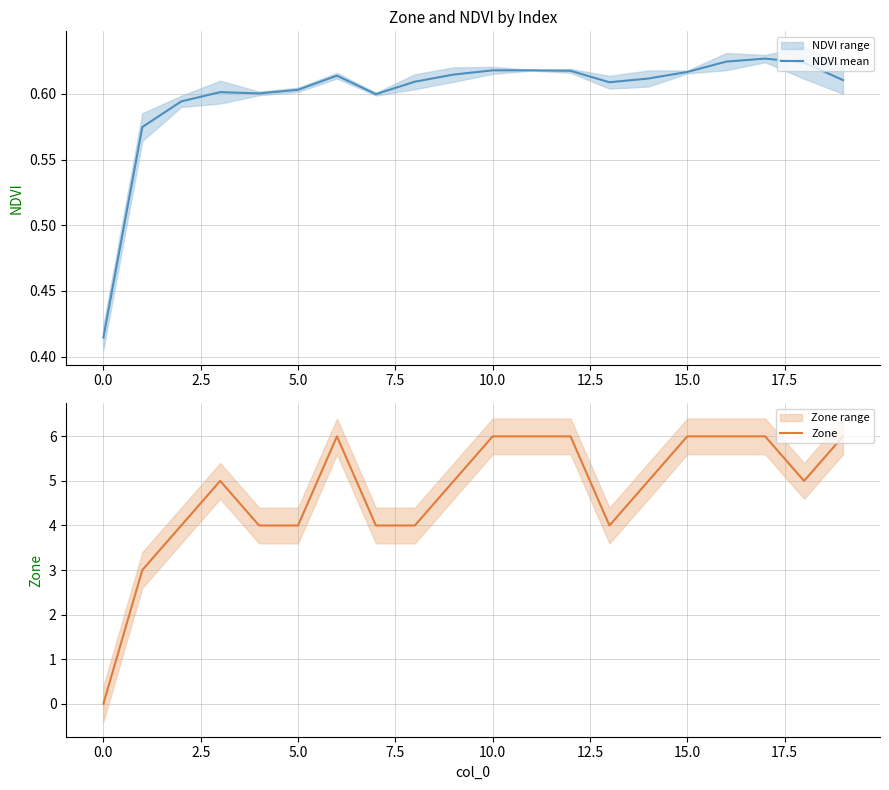

What is the value of the Zone point at the 9th from the left?

4.0